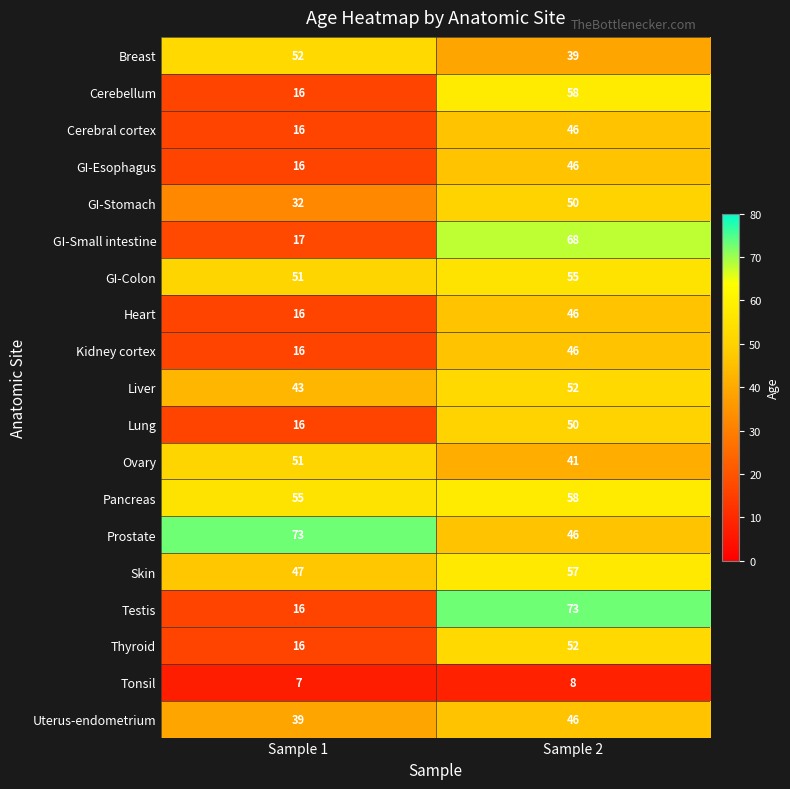

What is the total value across all series at Sample 2?

937